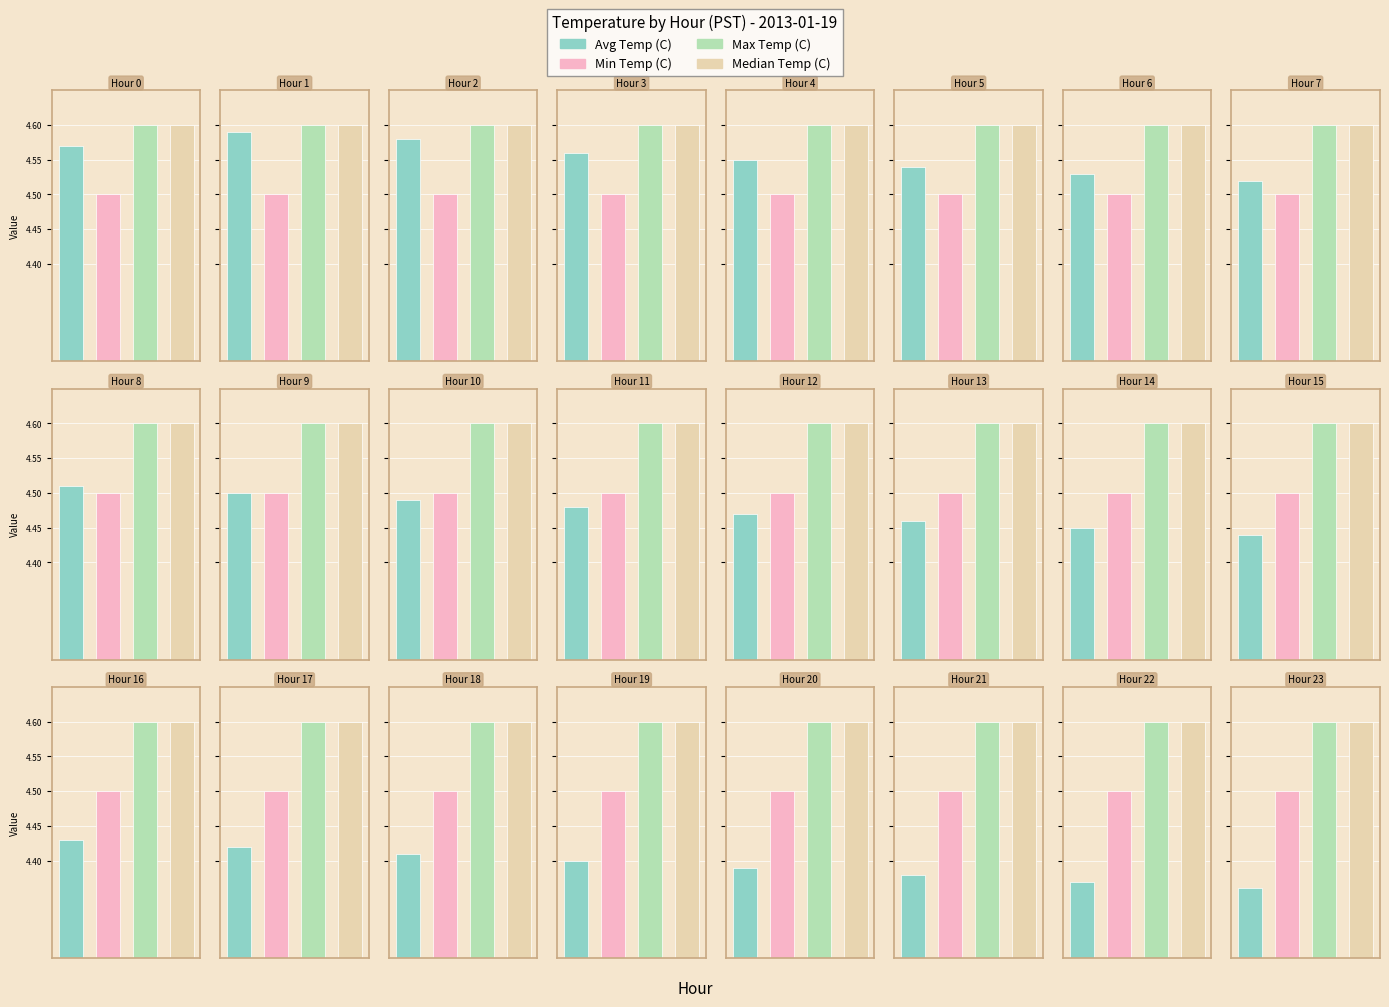

List the series in order of their peak value, highest first.

Max Temp (C), Median Temp (C), Avg Temp (C), Min Temp (C)